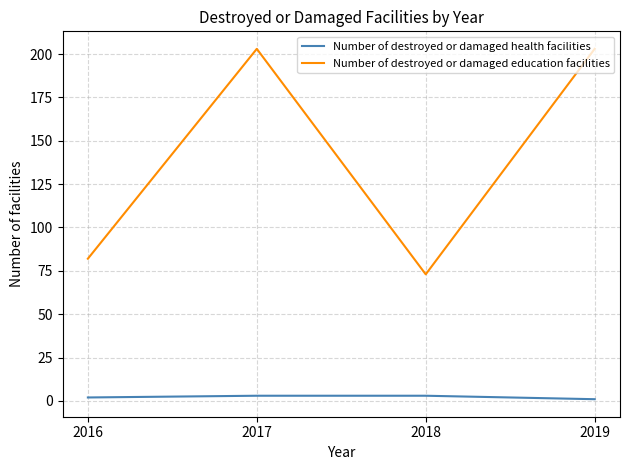

True or false: Number of destroyed or damaged education facilities and Number of destroyed or damaged health facilities cross at least once.

False